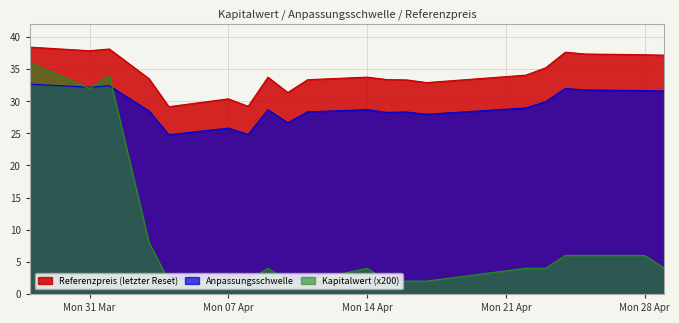

True or false: Kapitalwert and Referenzpreis cross at least once.

False